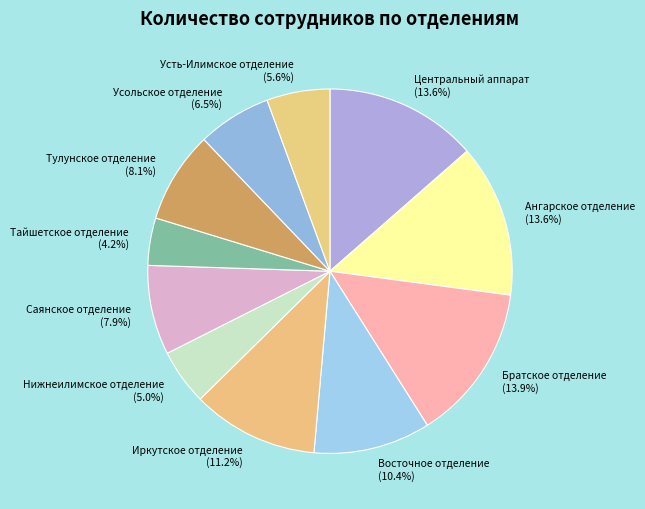

Which has a higher value, Усольское отделение or Восточное отделение?

Восточное отделение